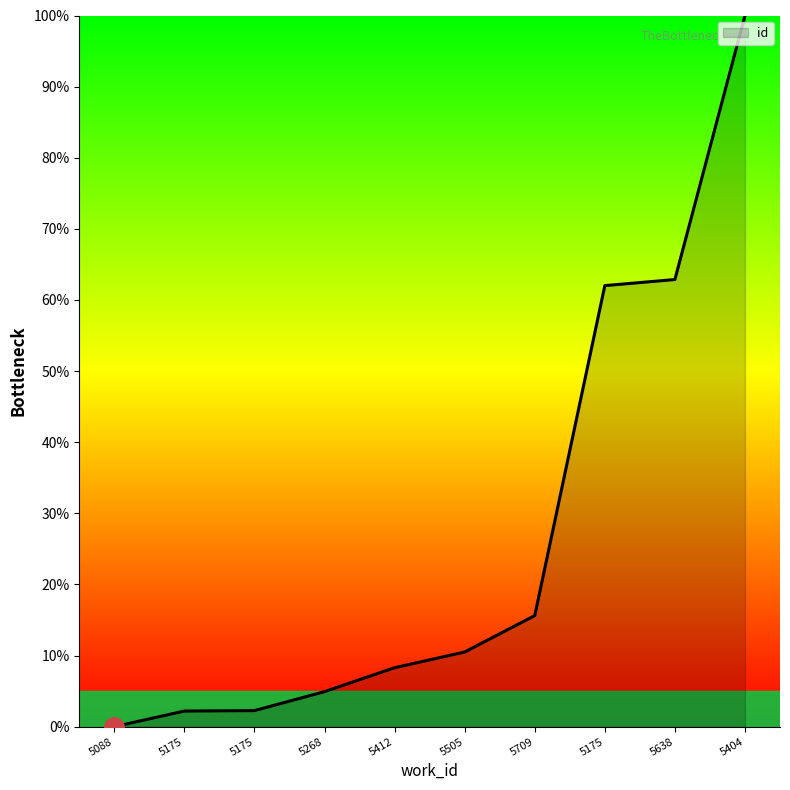

What is the label of the 2nd point from the right?

5638